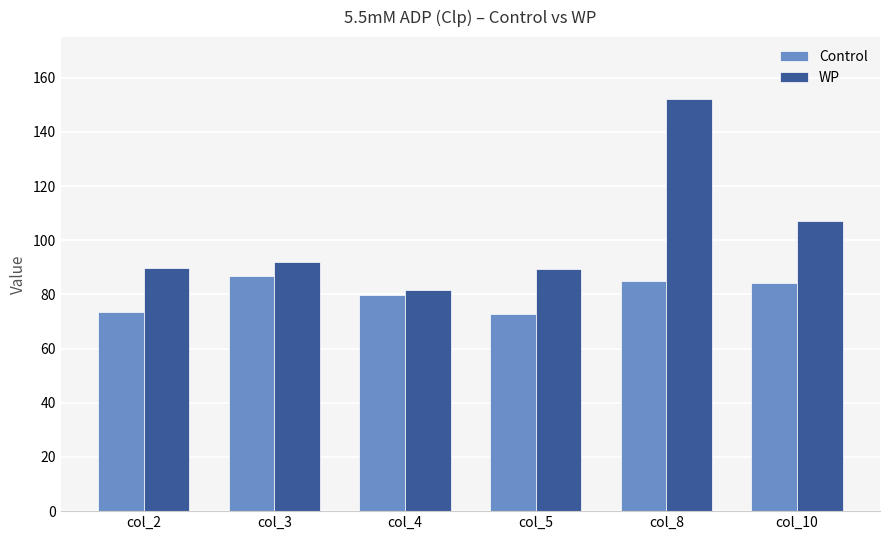

Rank the series by their average value, from lowest to highest.

Control, WP